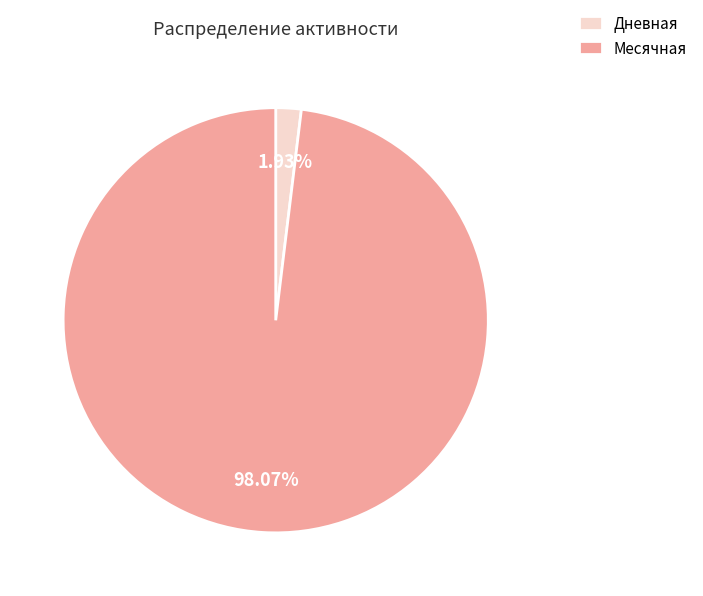

Do Дневная and Месячная together represent more than half of the pie?

Yes